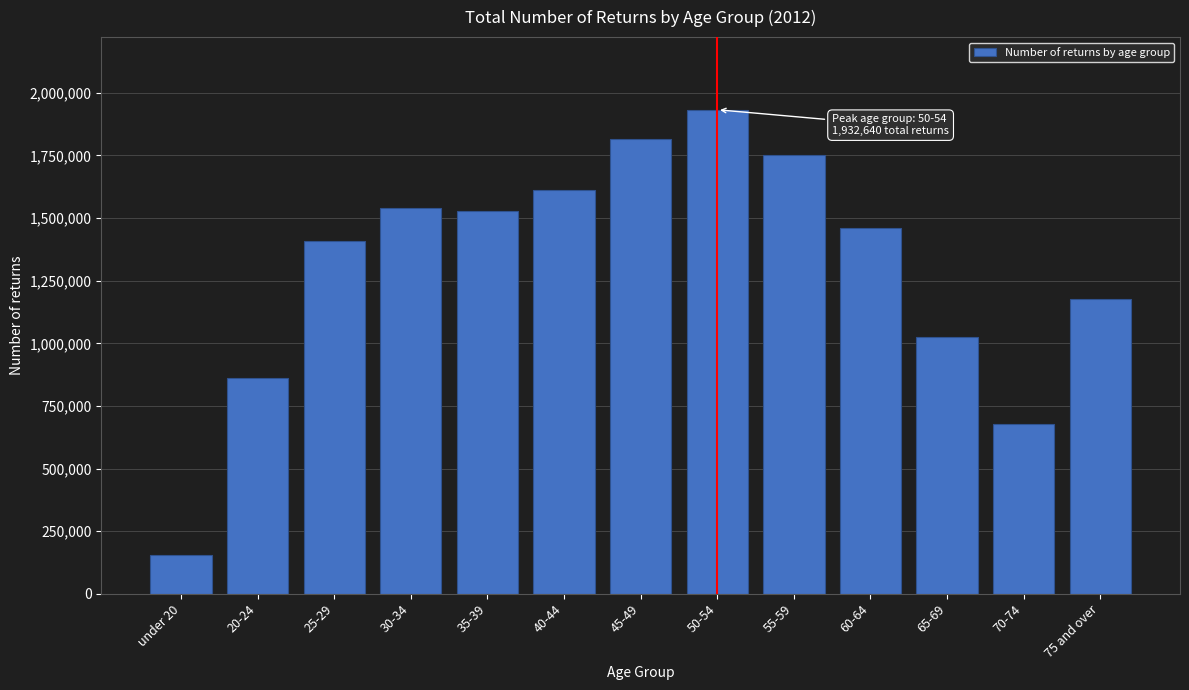

Reading left to right, extract all data points from this chart.

under 20=153950	20-24=860120	25-29=1406890	30-34=1538950	35-39=1529130	40-44=1614030	45-49=1816200	50-54=1932640	55-59=1750050	60-64=1460240	65-69=1027080	70-74=679530	75 and over=1175370